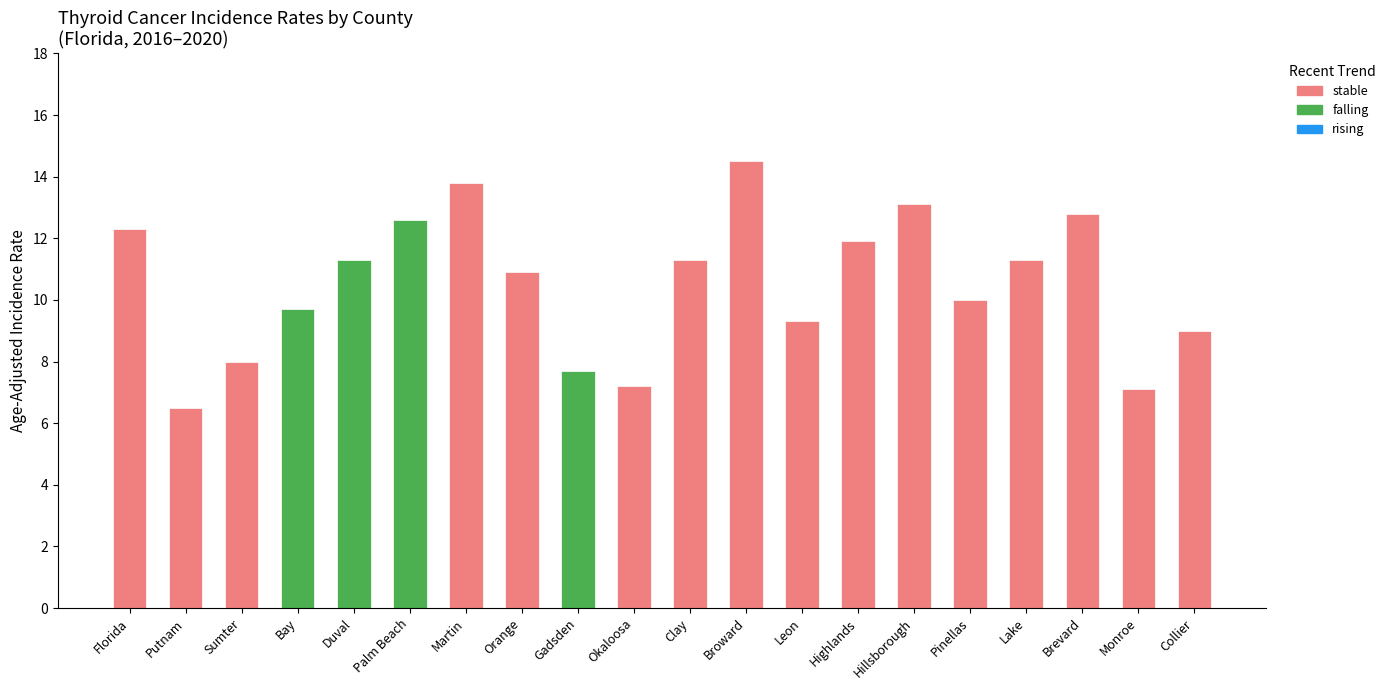

What is the spread (max minus min) of values at Highlands County?

11.9